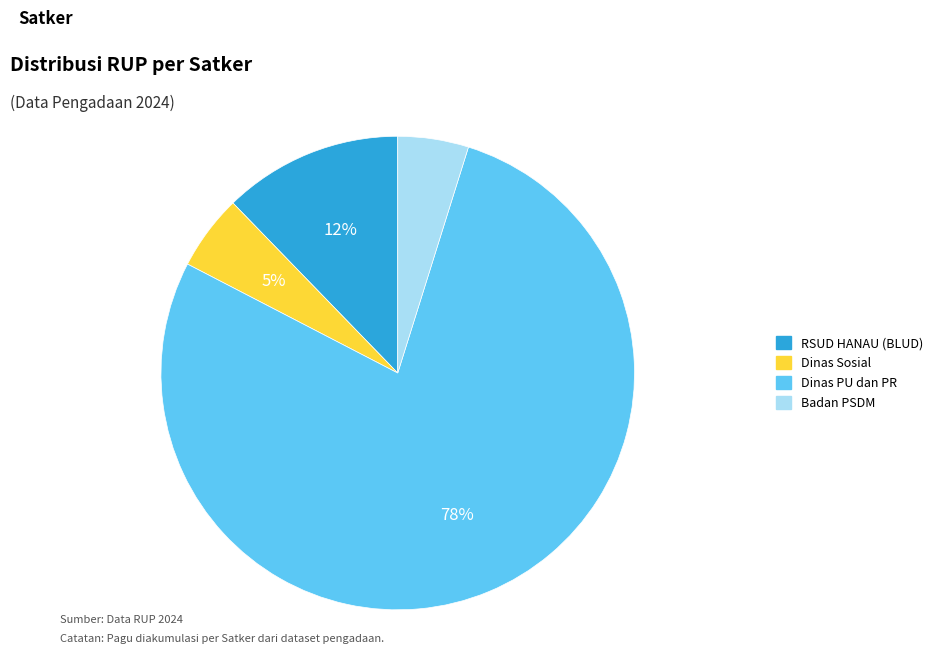

Count the number of slices in the pie.

4